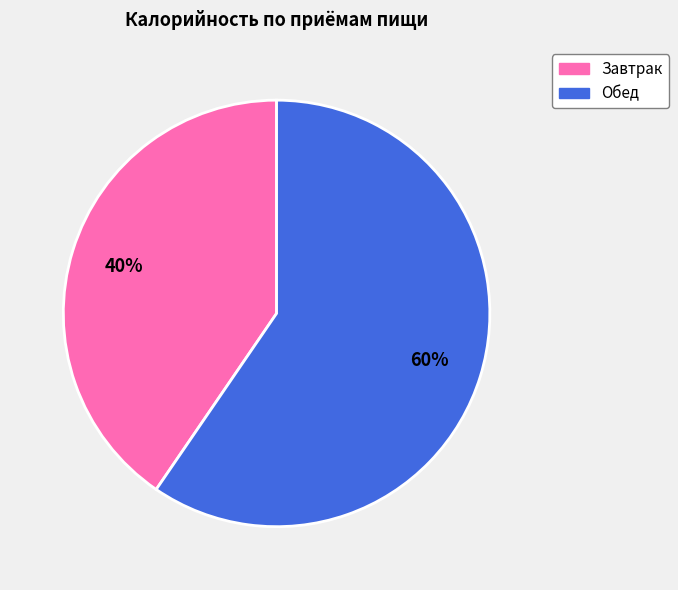

To the nearest percent, what is the combined percentage of Завтрак and Обед?

100%